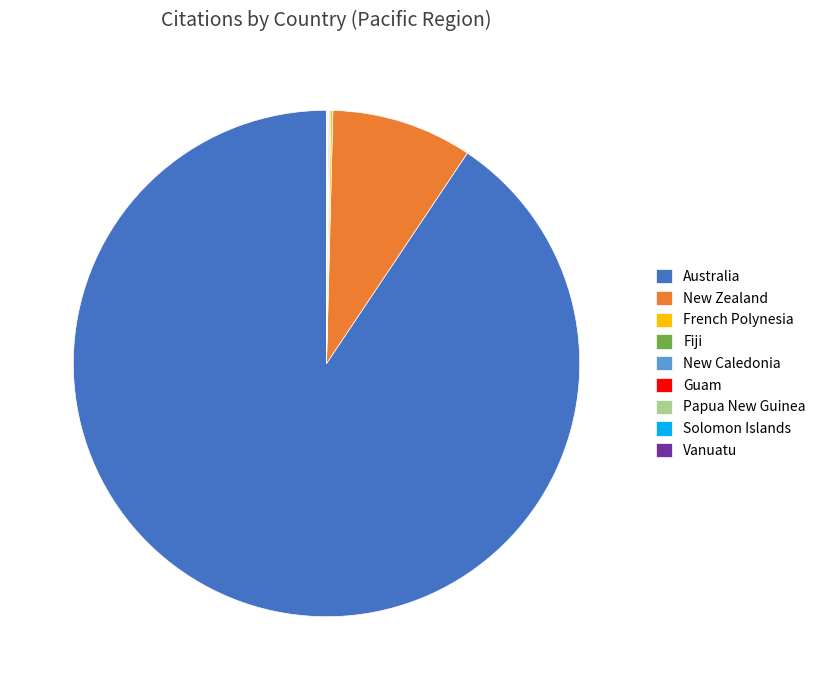

Which slice represents more than half of the pie?

Australia